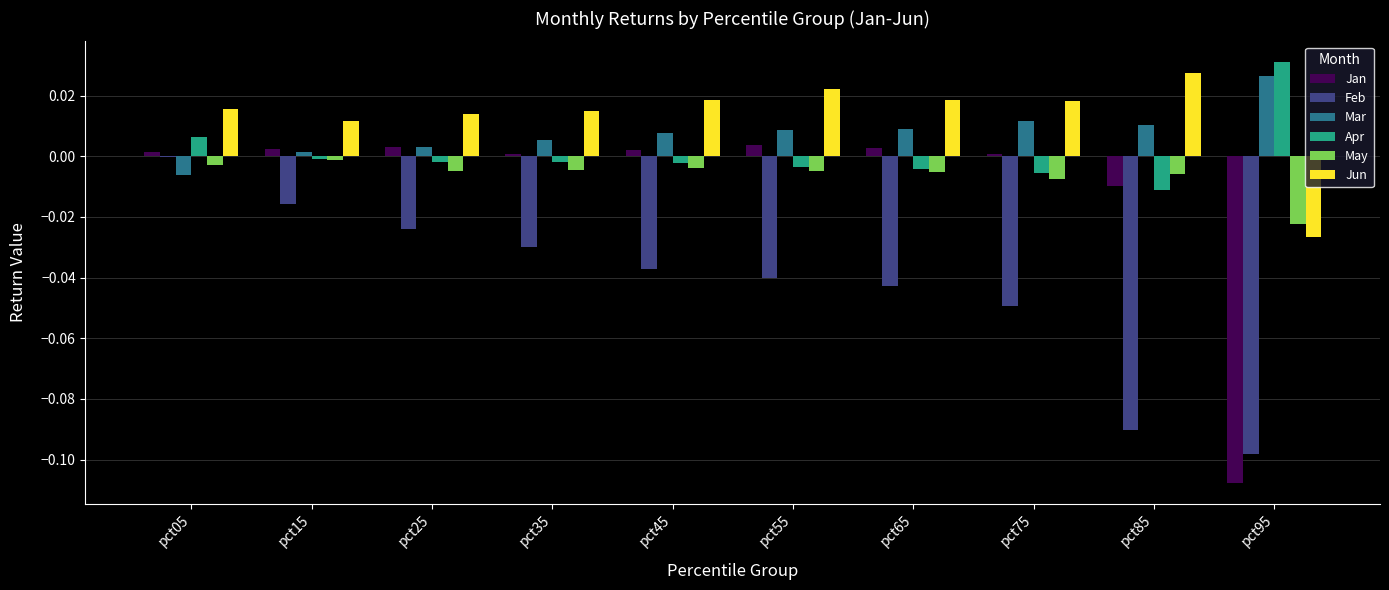

Does the chart contain stacked bars?

No